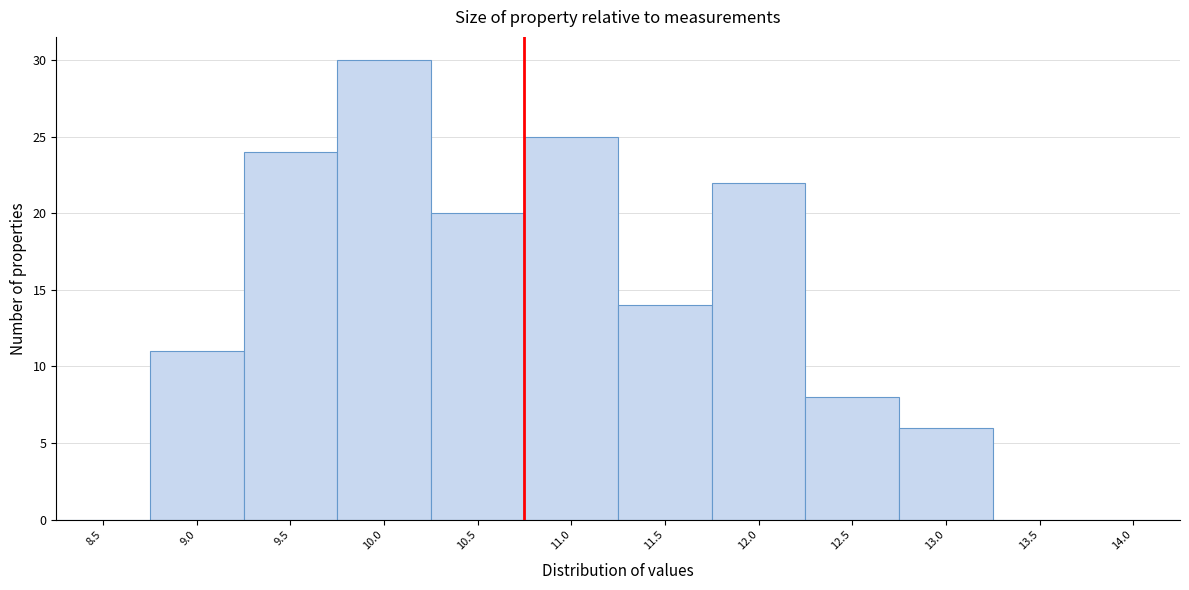

Reading left to right, what are all the values shown in this chart?

8.5=0	9.0=11	9.5=24	10.0=30	10.5=20	11.0=25	11.5=14	12.0=22	12.5=8	13.0=6	13.5=0	14.0=0